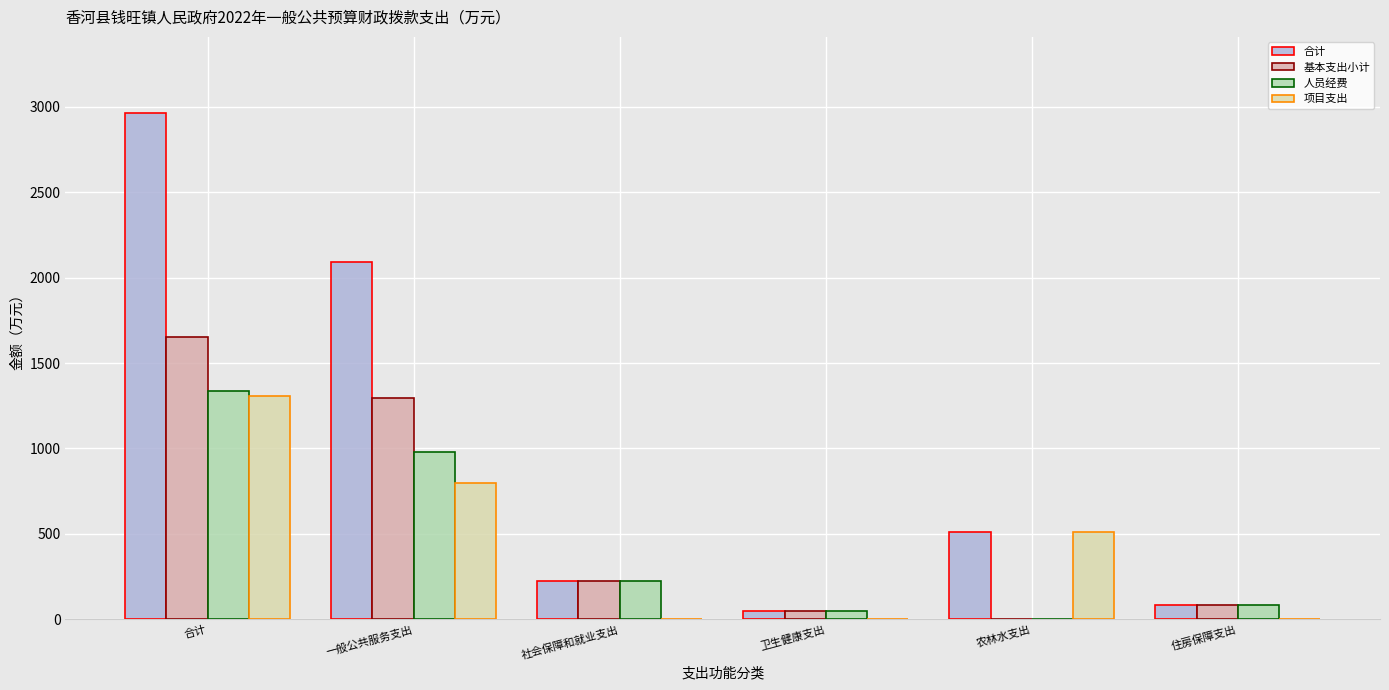

What value does the 人员经费 series have at 一般公共服务支出?

977.6